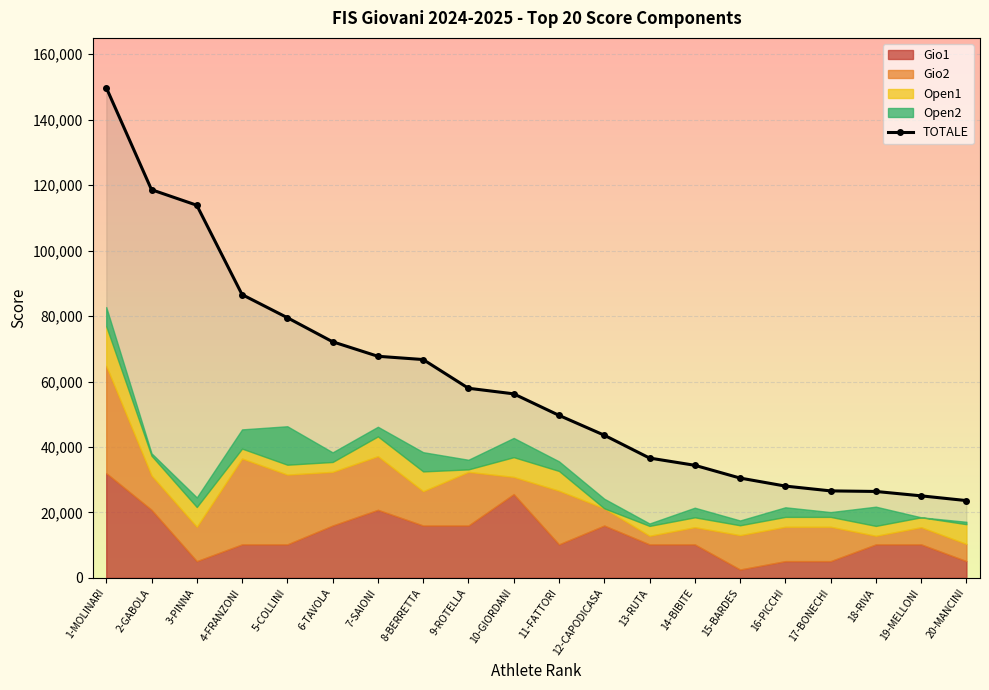

How many lines are shown in the chart?

1